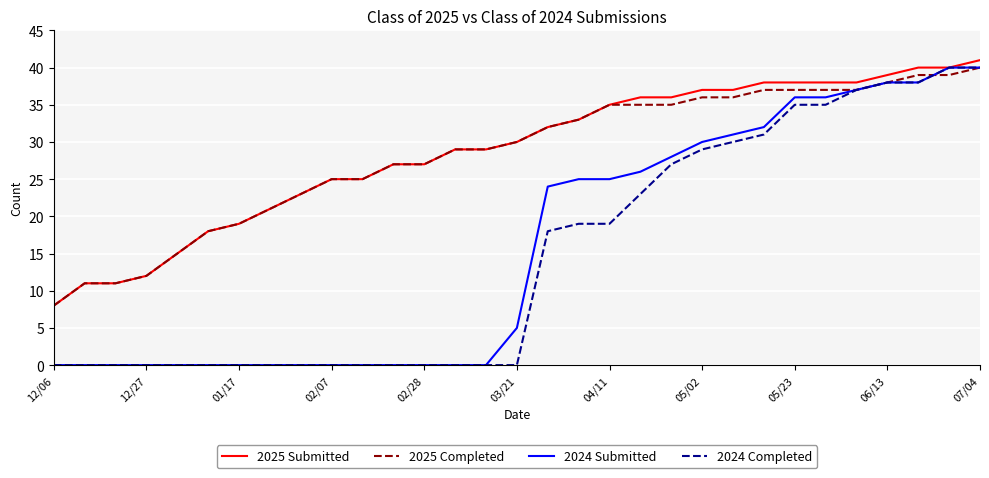

What is the maximum value for 2024 Completed?

40